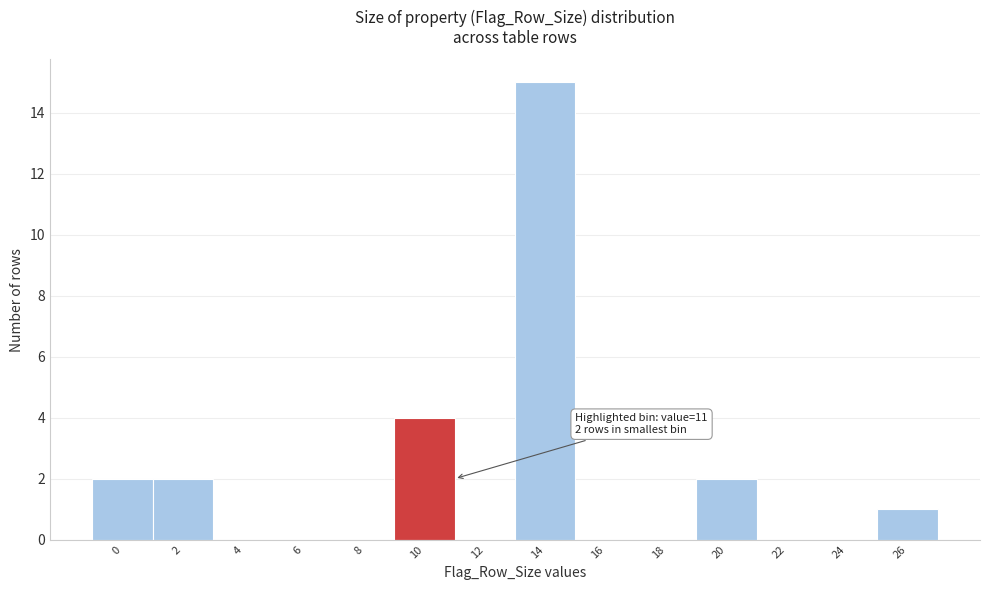

Is it true that the value at 24 is -10?

False